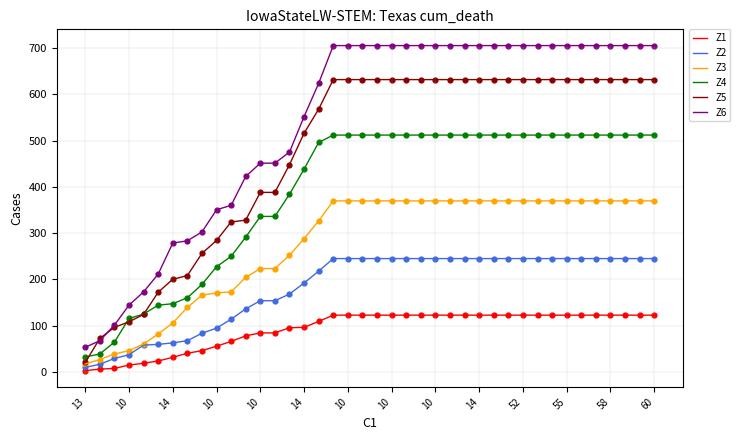

Which series has the largest total across all categories?

Z6